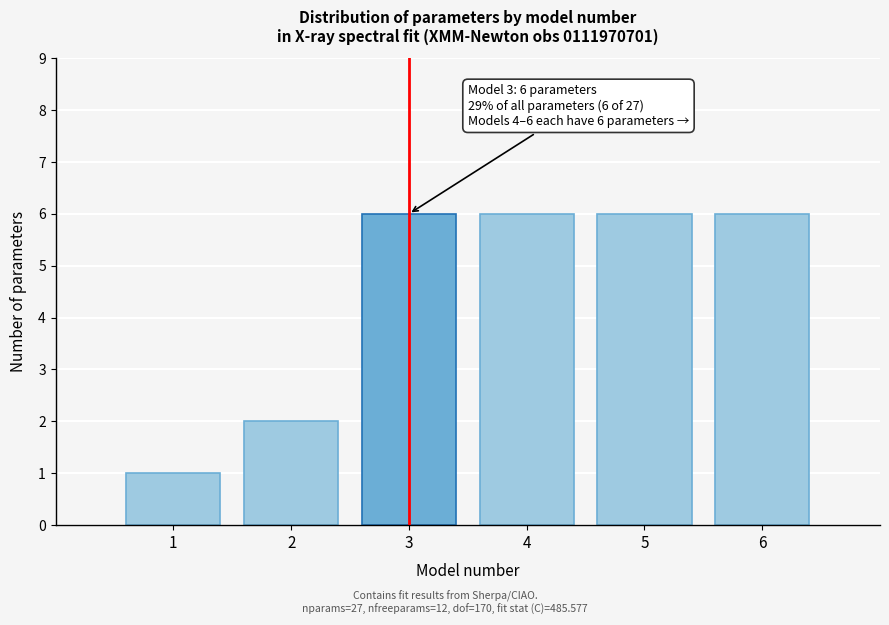

Reading left to right, what are all the values shown in this chart?

1	2	6	6	6	6